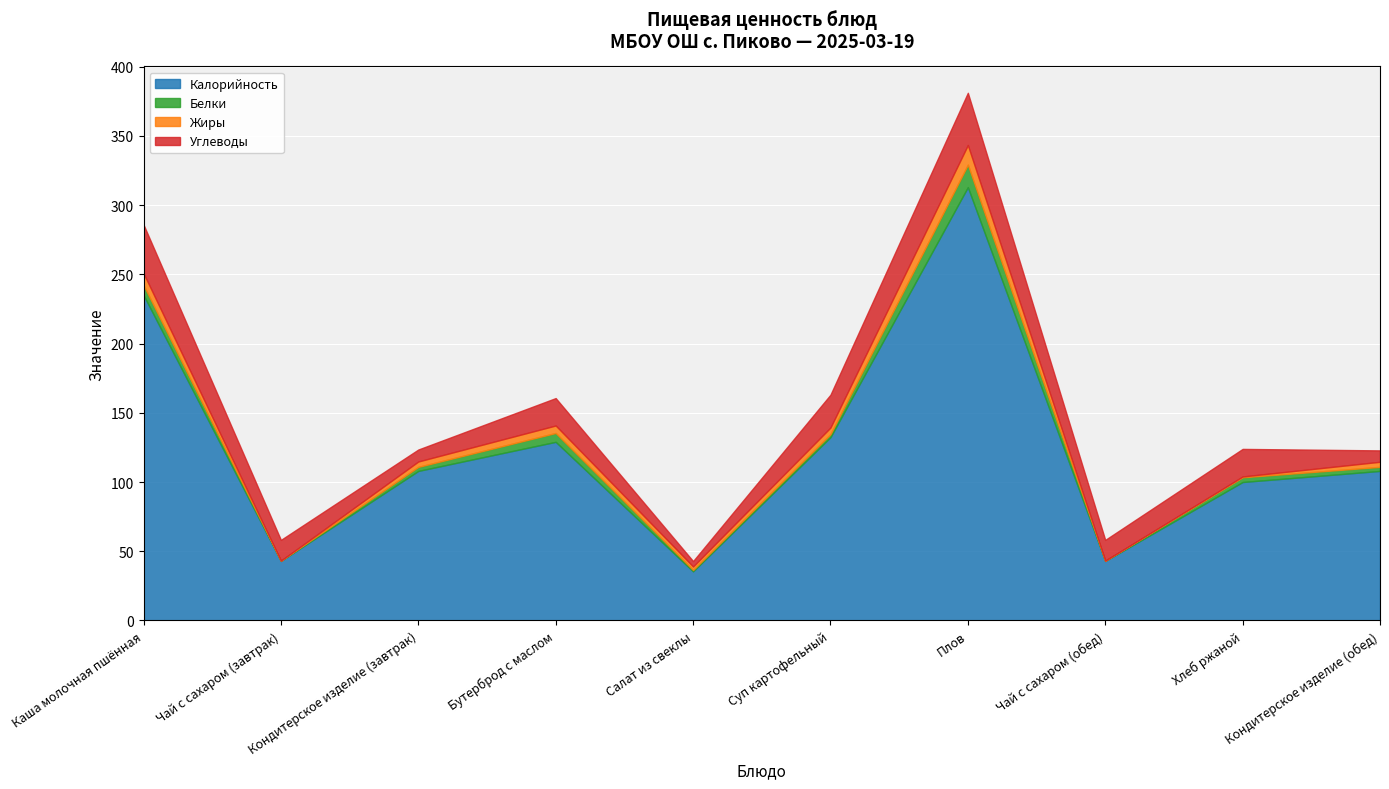

True or false: Углеводы has a value of 8.6 at Кондитерское изделие (завтрак).

True